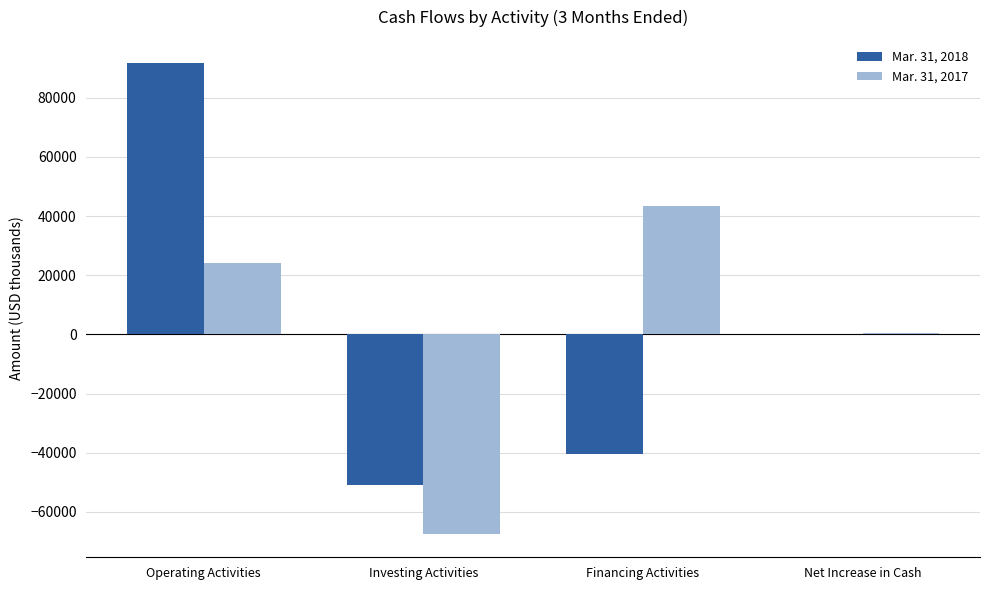

True or false: Mar. 31, 2017 has a value of 15121 at Operating Activities.

False